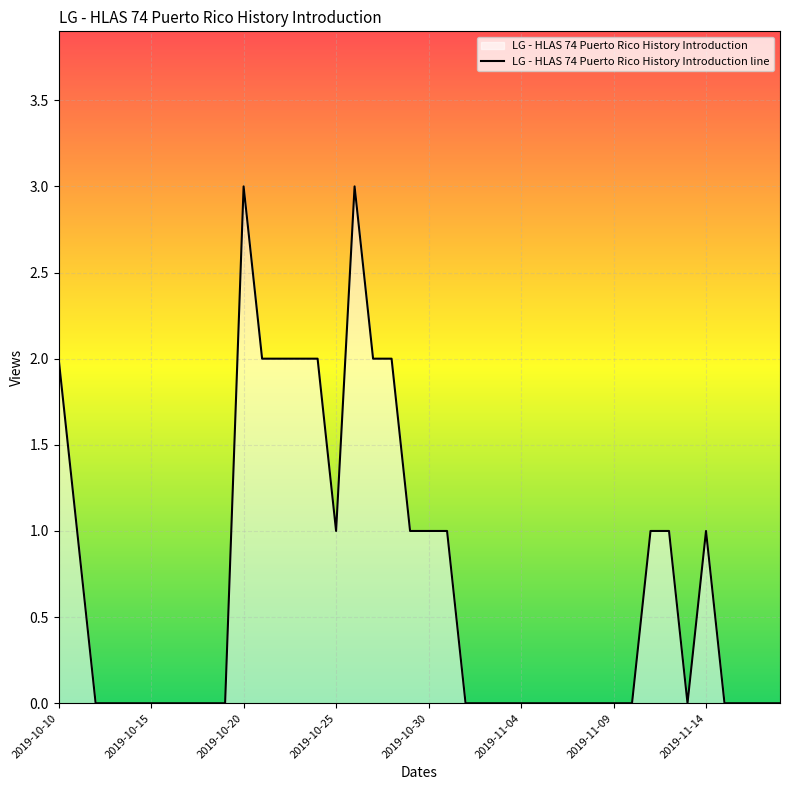

The value at 2019-10-15 is 0. True or false?

True